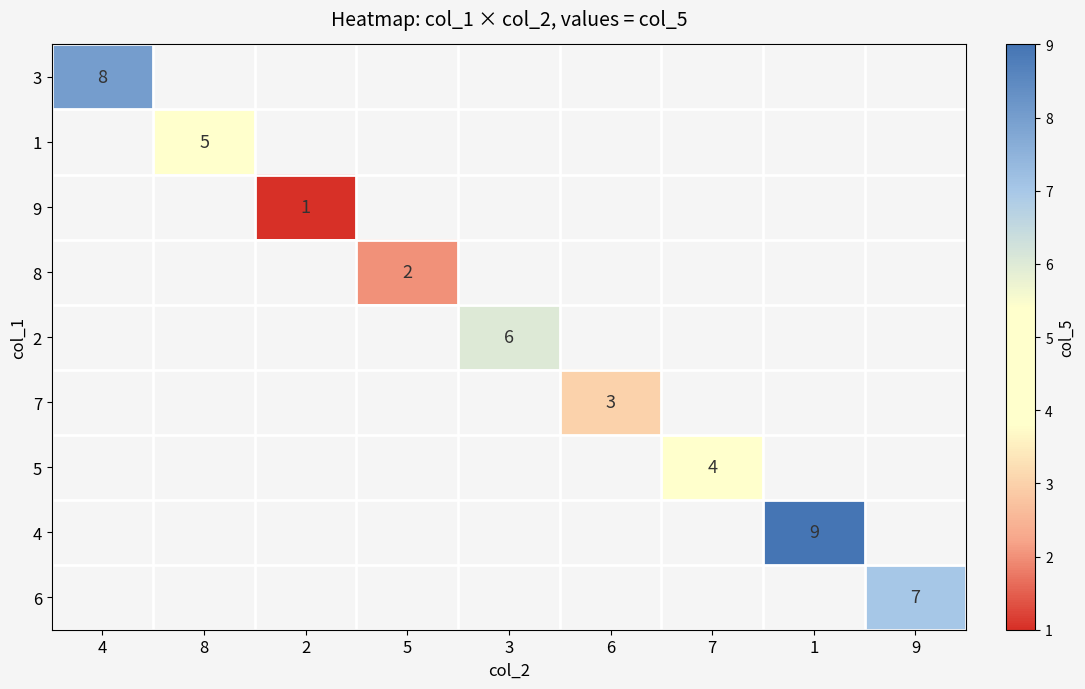

The 2 series shows 2 at 3. True or false?

False